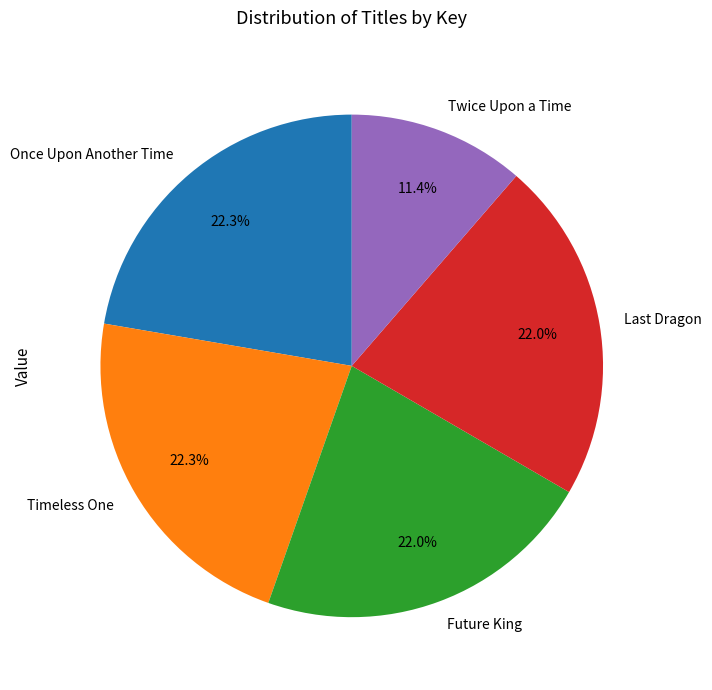

What is the ratio of the value at Timeless One to the value at Once Upon Another Time?

1.0